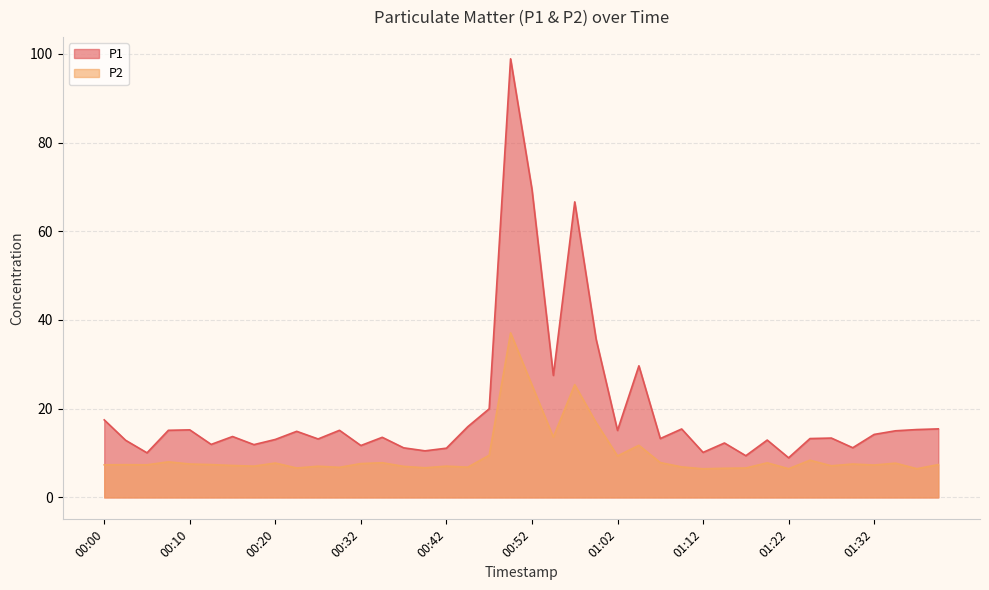

True or false: P2 and P1 cross at least once.

False